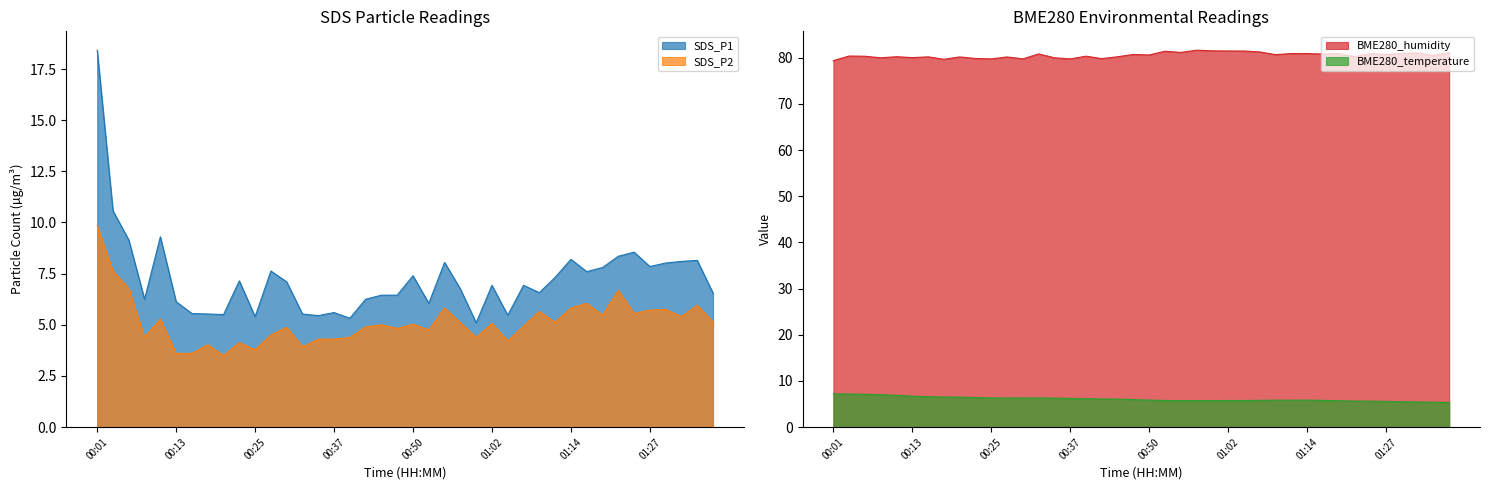

Which has a higher value, 00:23 or 01:04?

00:23